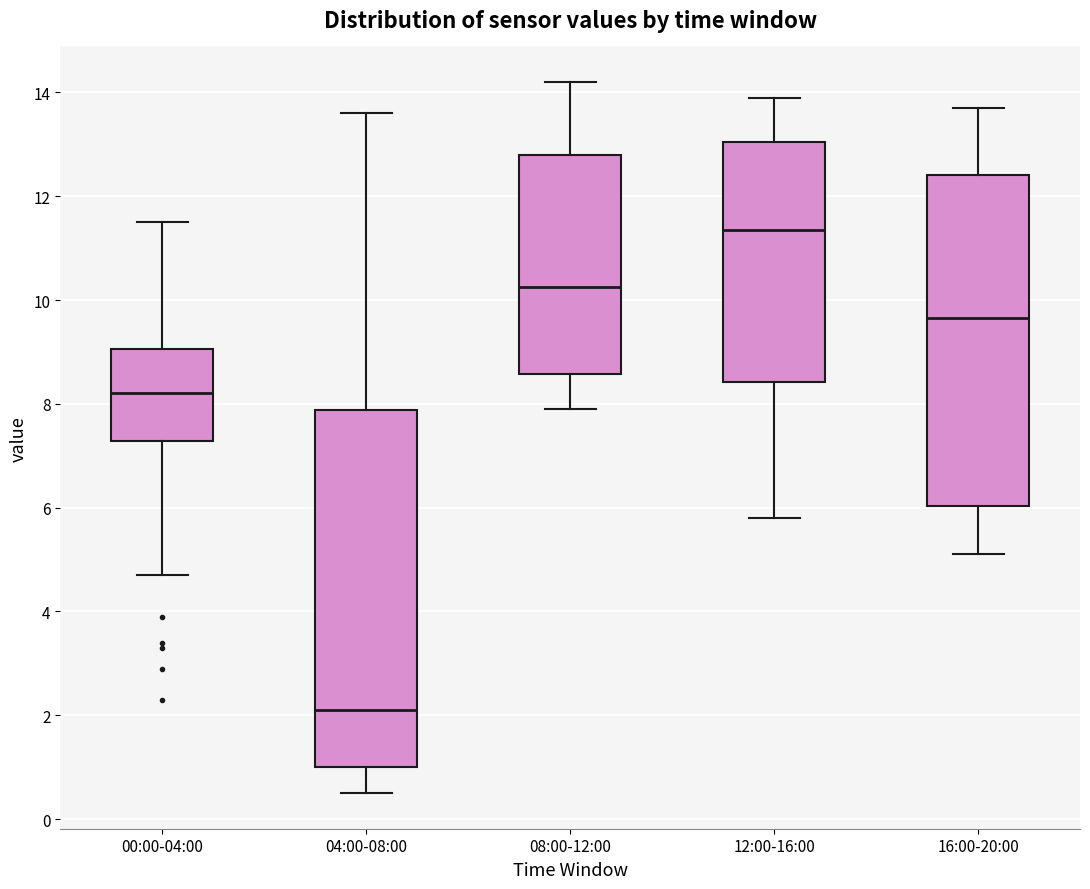

Which box is the tallest, from its lower edge to its upper edge?

04:00-08:00